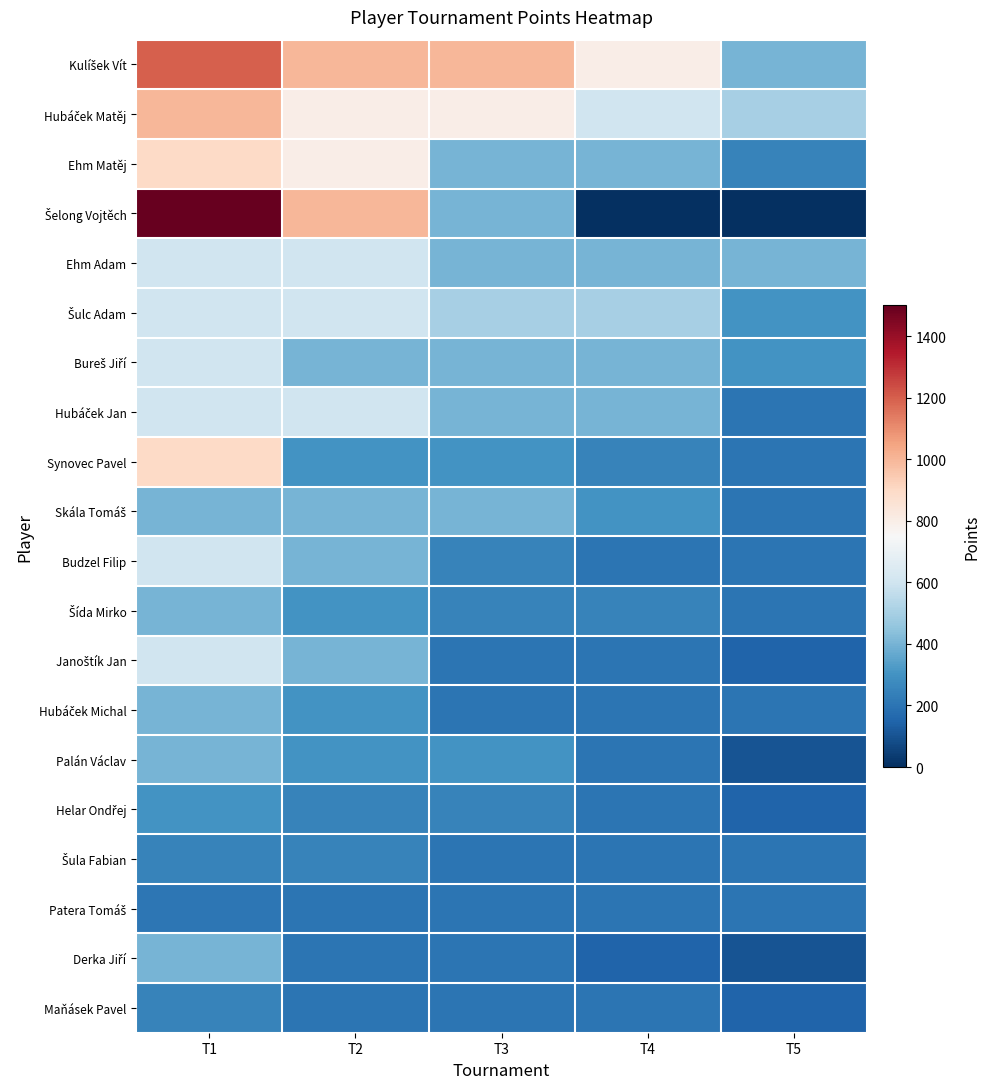

Which series has the largest total across all categories?

Kulíšek Vít